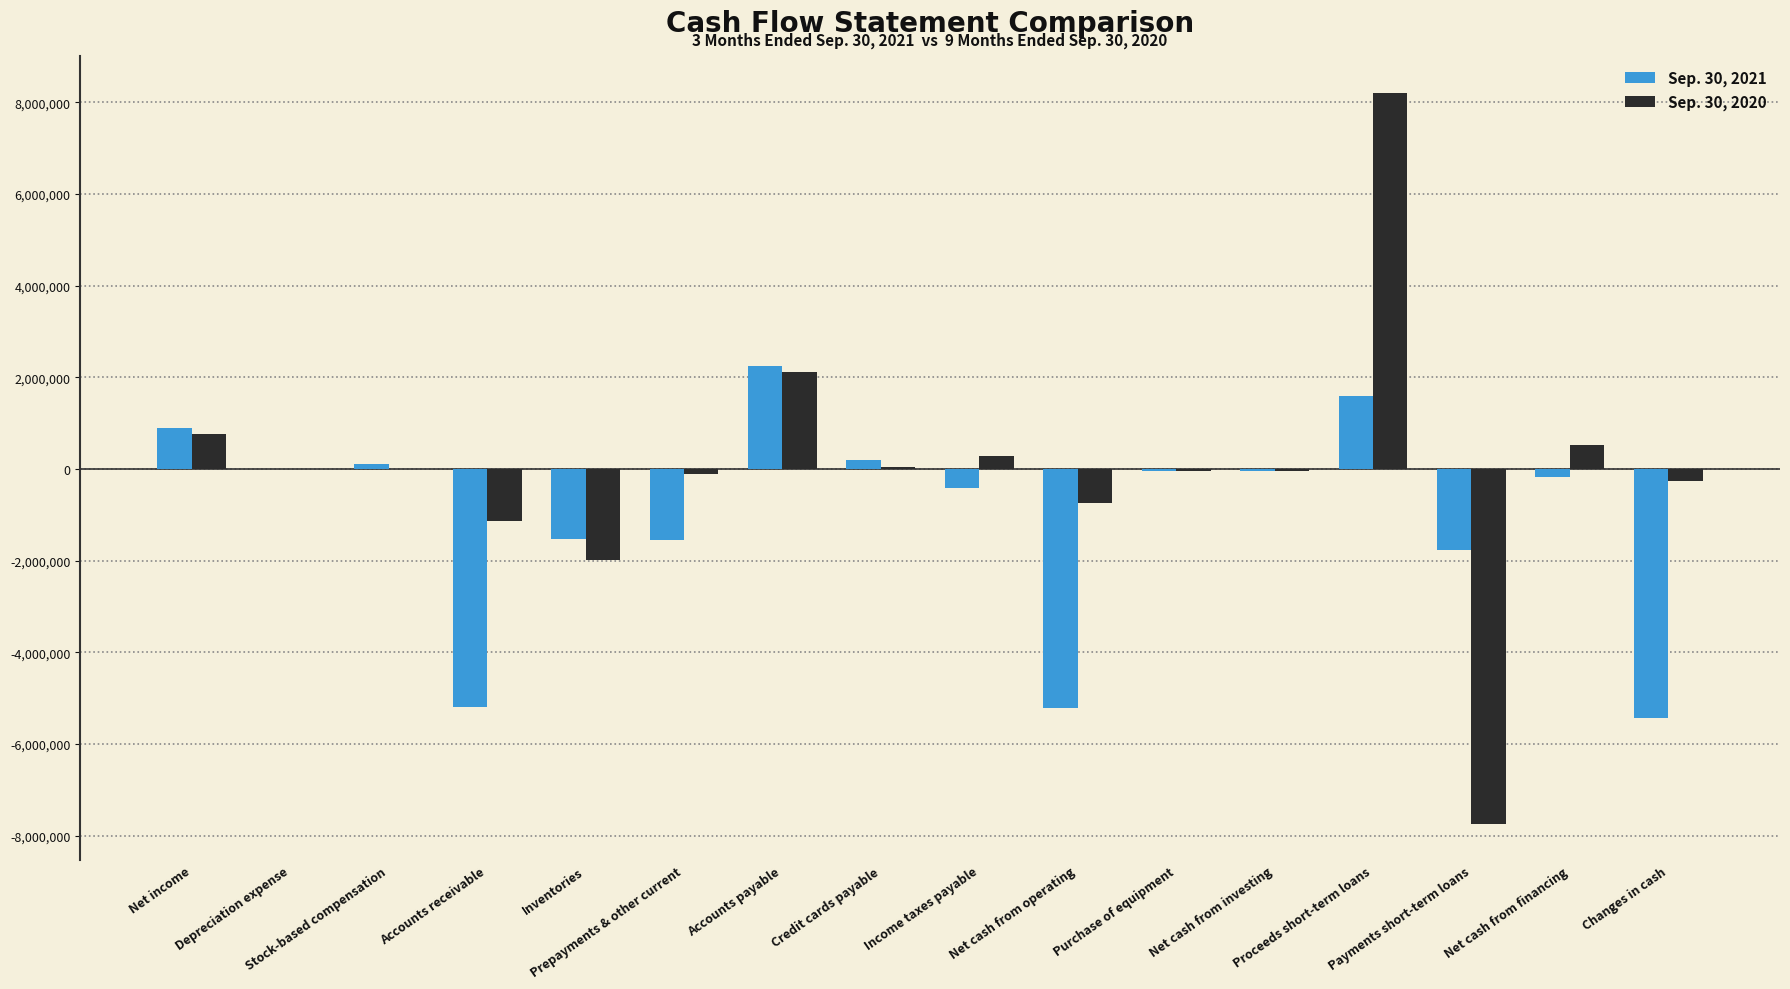

Which series has the largest total across all categories?

Sep. 30, 2020